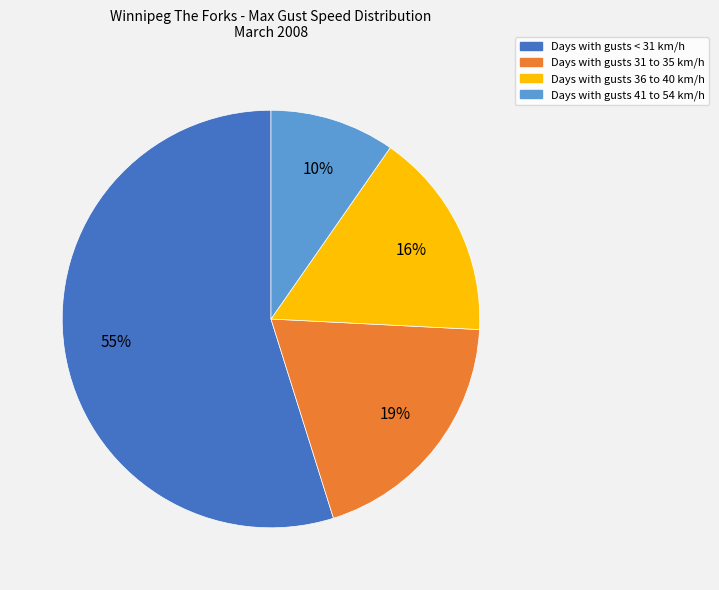

To the nearest percent, what is the average slice percentage?

25%